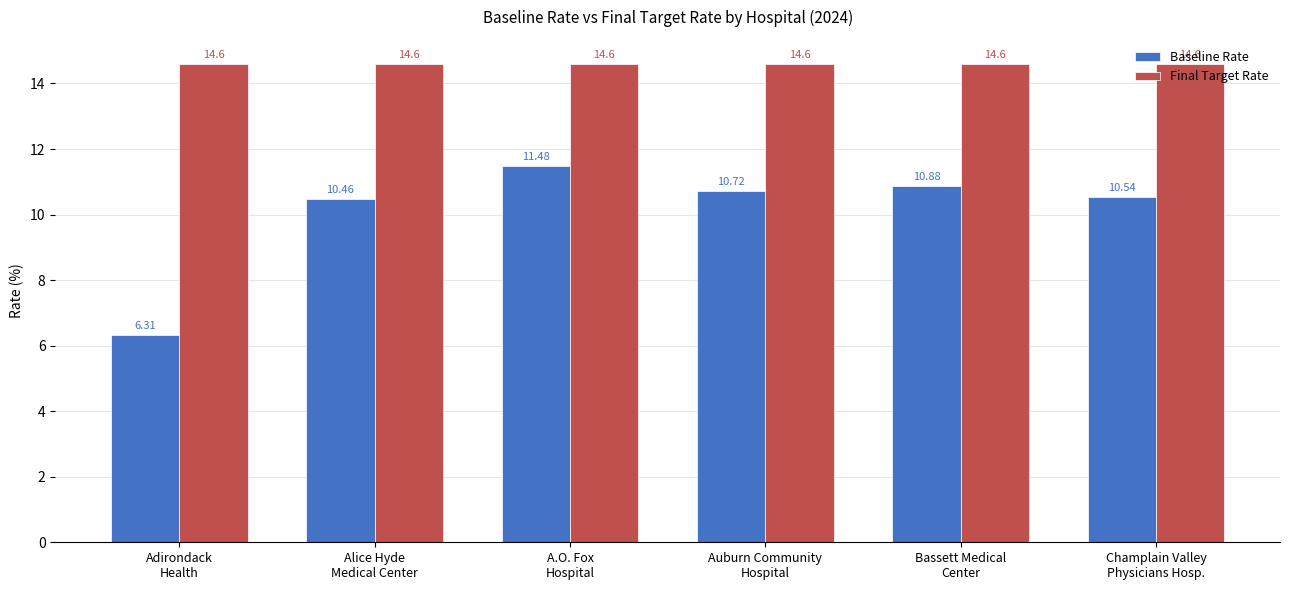

Rank the series by their average value, from highest to lowest.

Final Target Rate, Baseline Rate